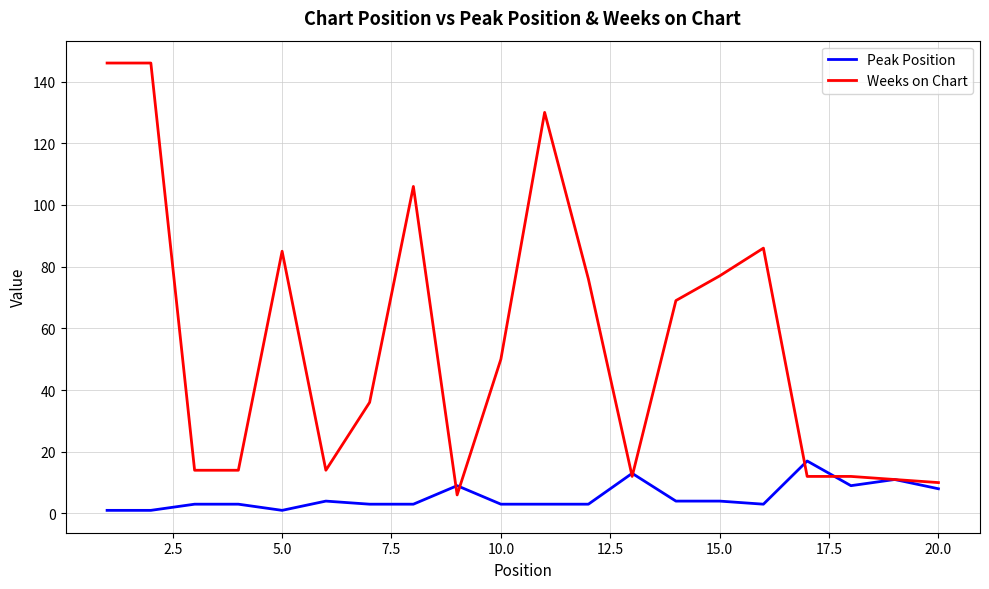

Which series has the largest total across all categories?

Weeks on Chart